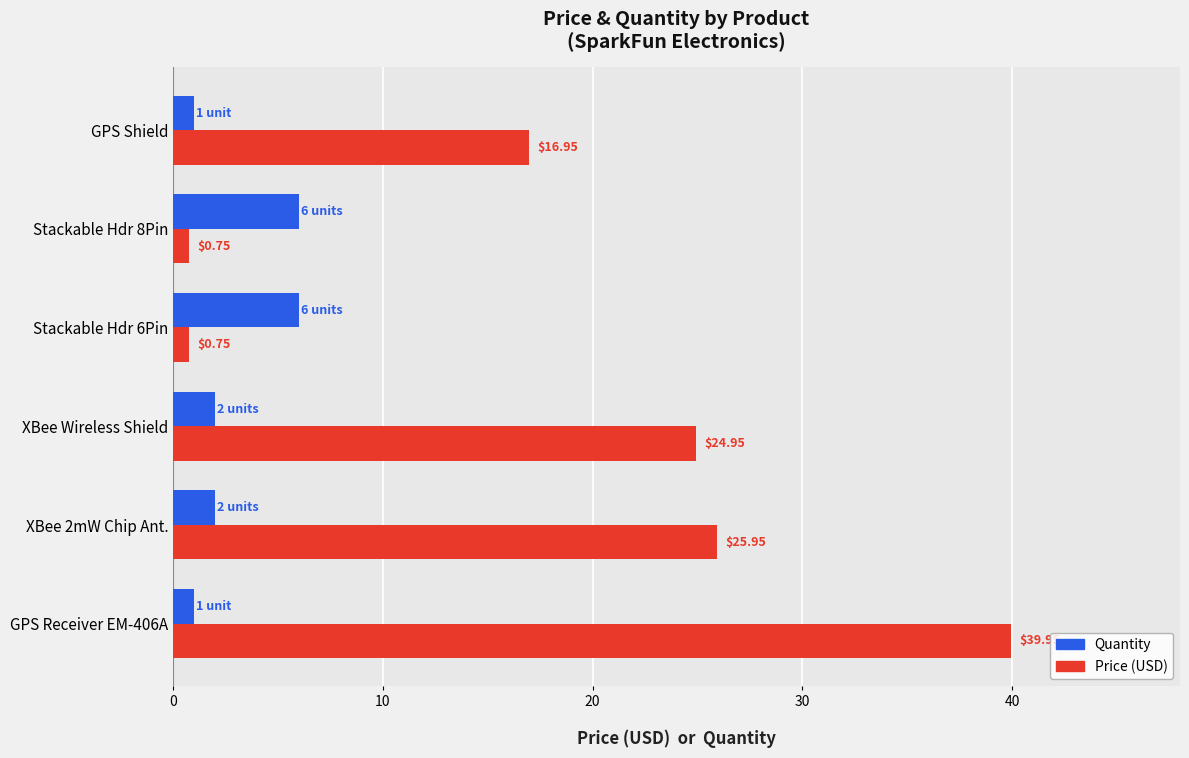

What is the difference between the maximum and minimum values in the Quantity series?

5.0